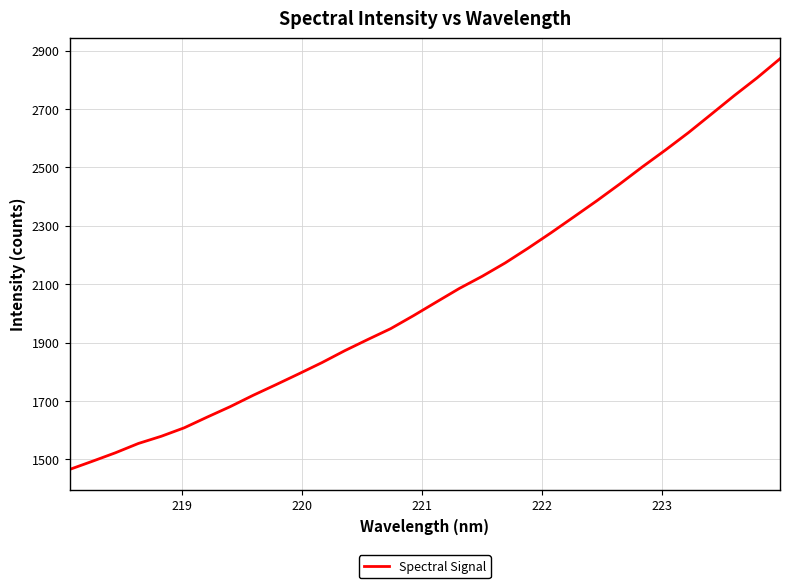

What is the difference between the maximum and minimum values?

1406.6